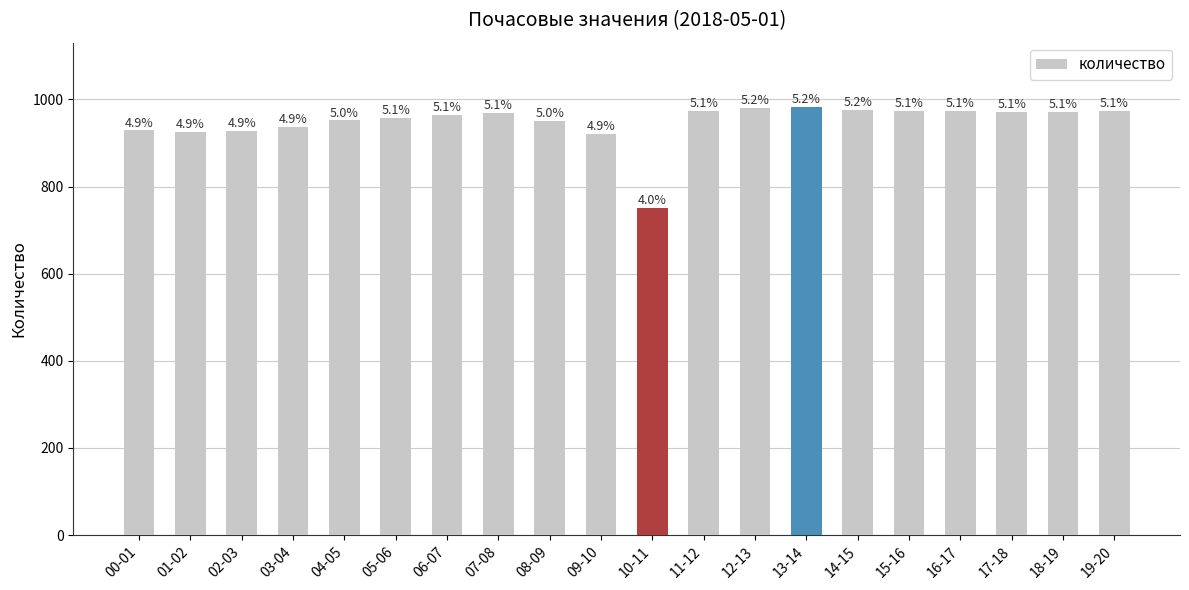

Does the chart contain any negative values?

No